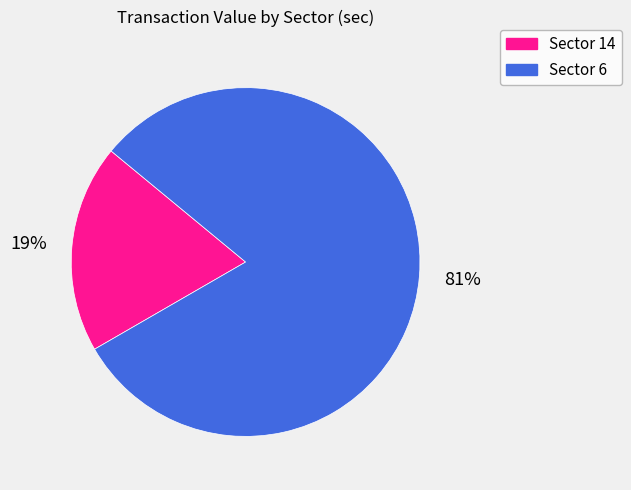

To the nearest percent, what is the average slice percentage?

50%